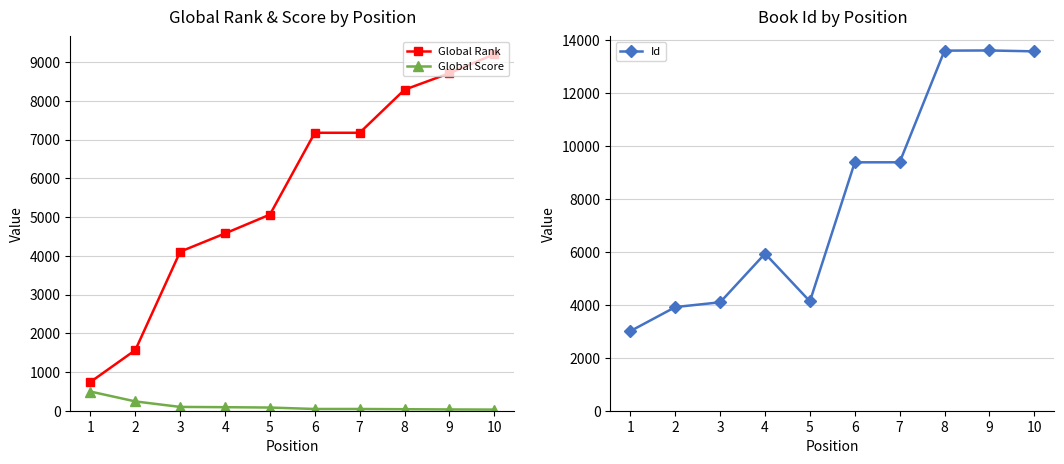

How many intersections are there between Id and Global Rank?

4